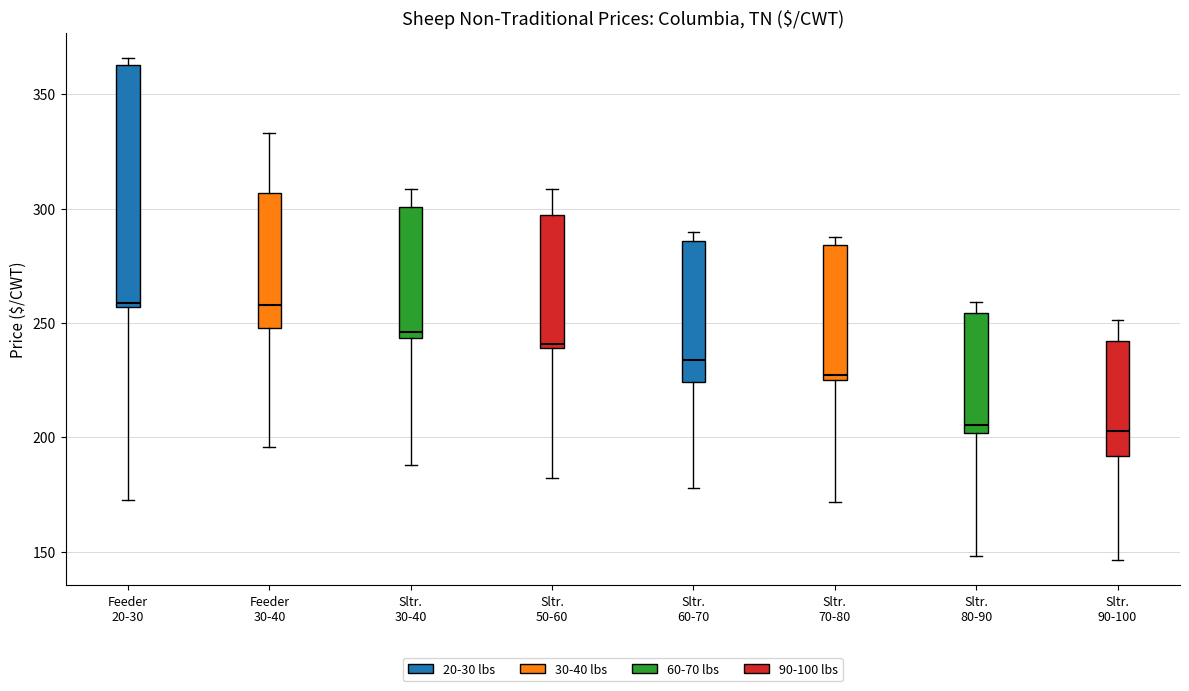

Comparing the boxes themselves (not the whiskers), which one is the tallest?

Feeder 20-30